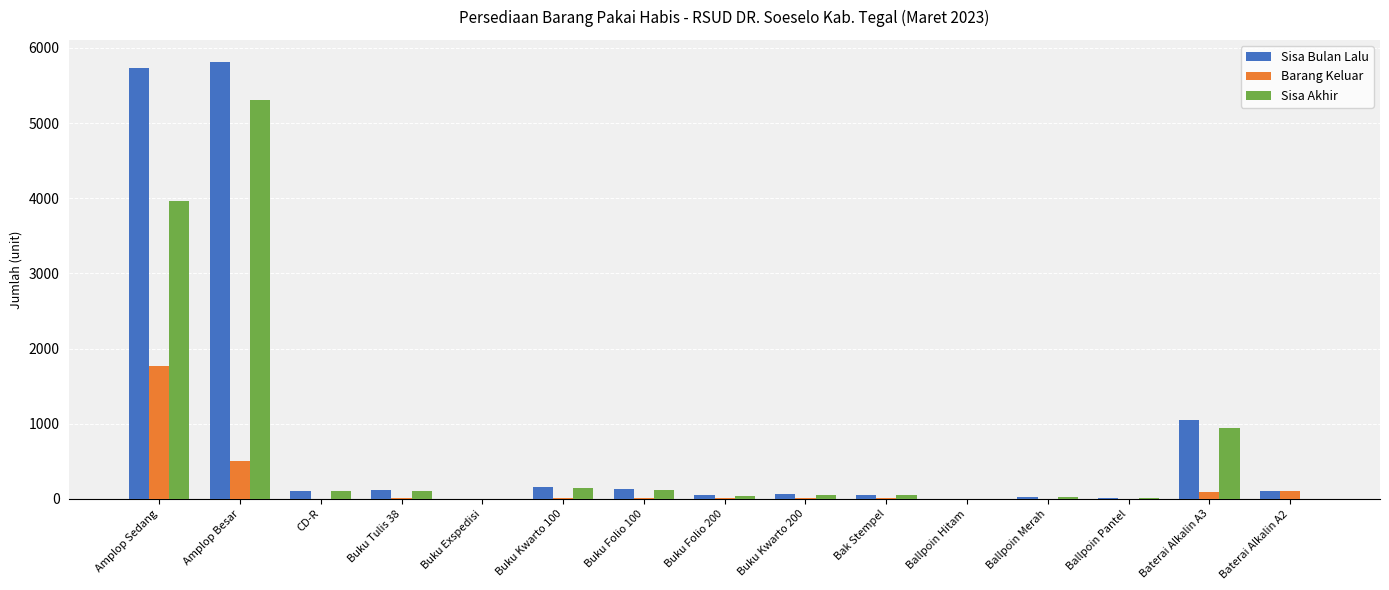

What is the sum of all Sisa Akhir values?

10875